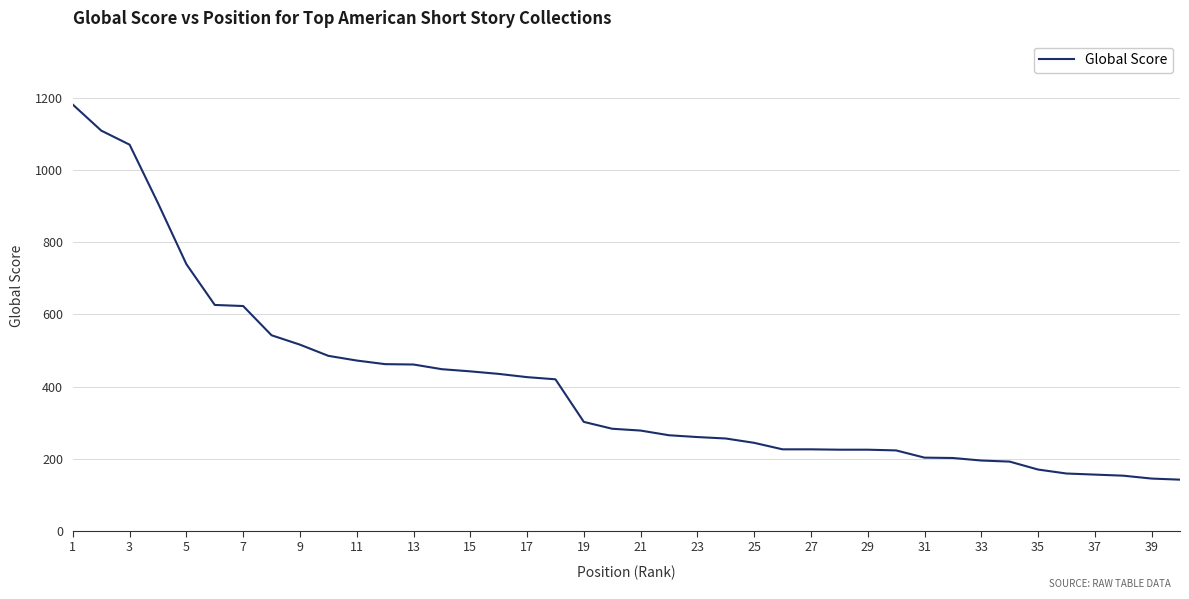

Count the number of data series in this chart.

1